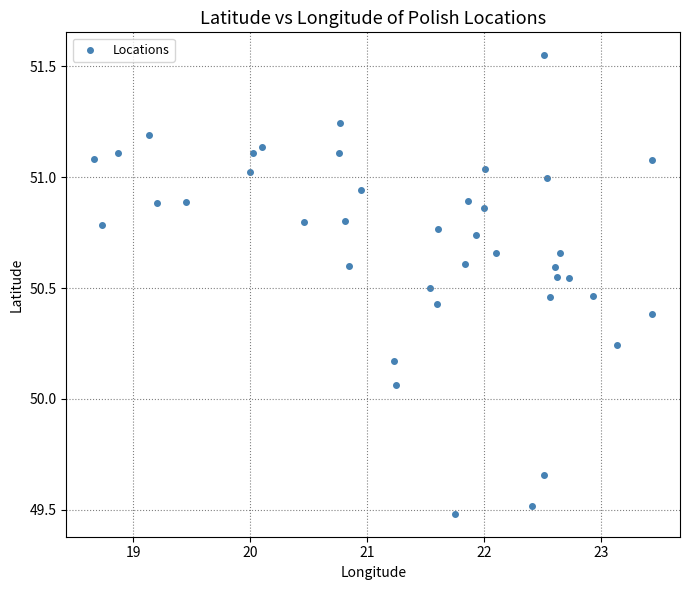

What is the range of Y values (max minus min)?

2.1